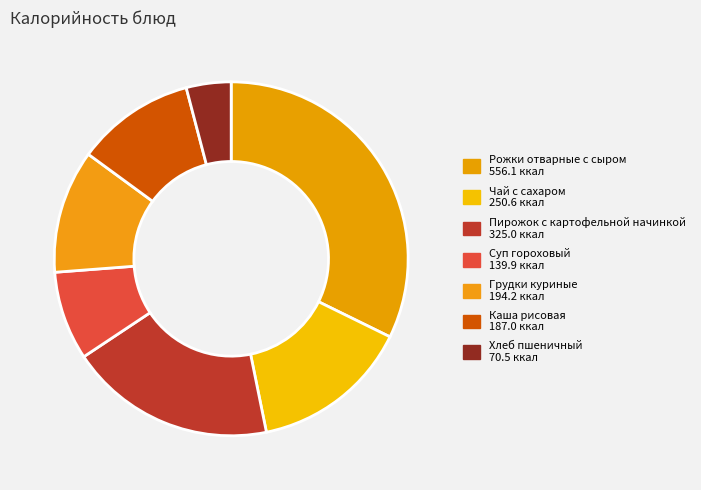

What percentage is the Грудки куриные slice, to the nearest percent?

11%